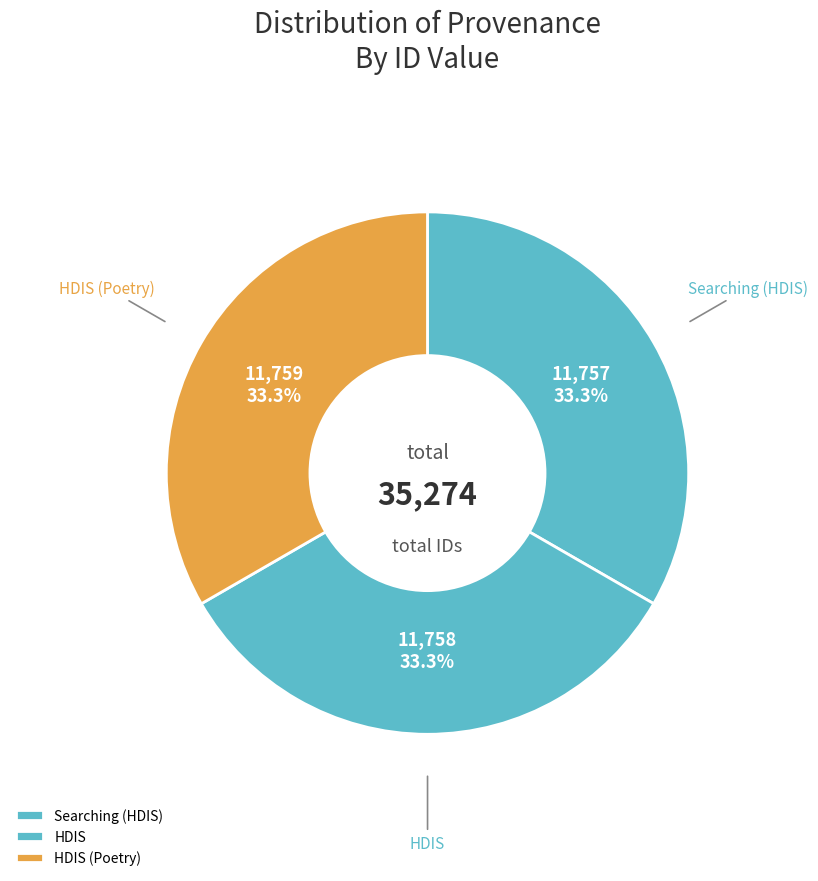

Do Searching (HDIS) and HDIS (Poetry) together represent more than half of the pie?

Yes